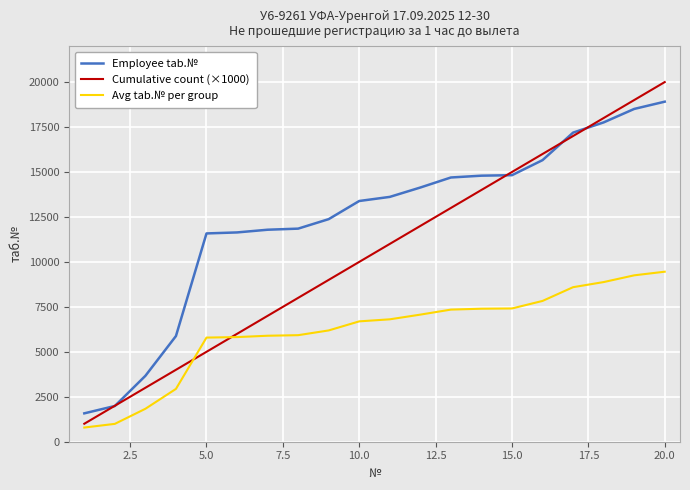

What is the maximum value shown in the chart?

20000